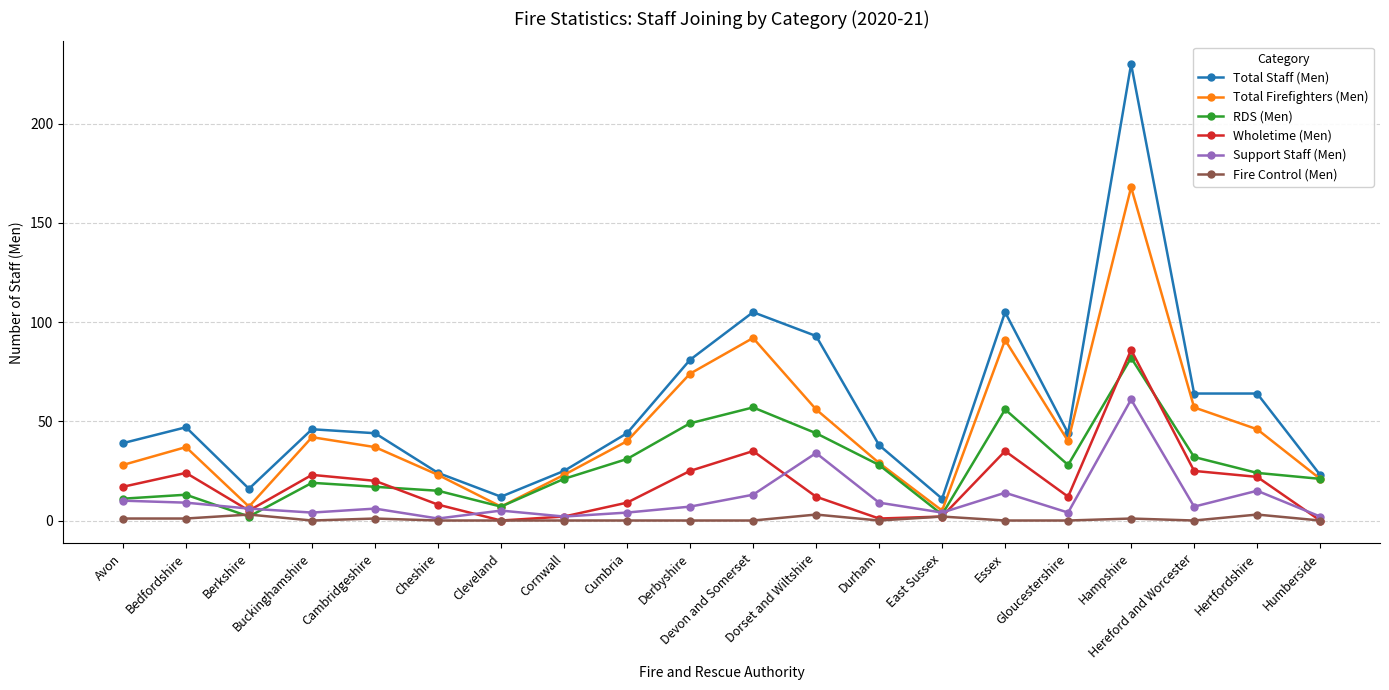

Which series has the widest spread of values?

Total Staff (Men)